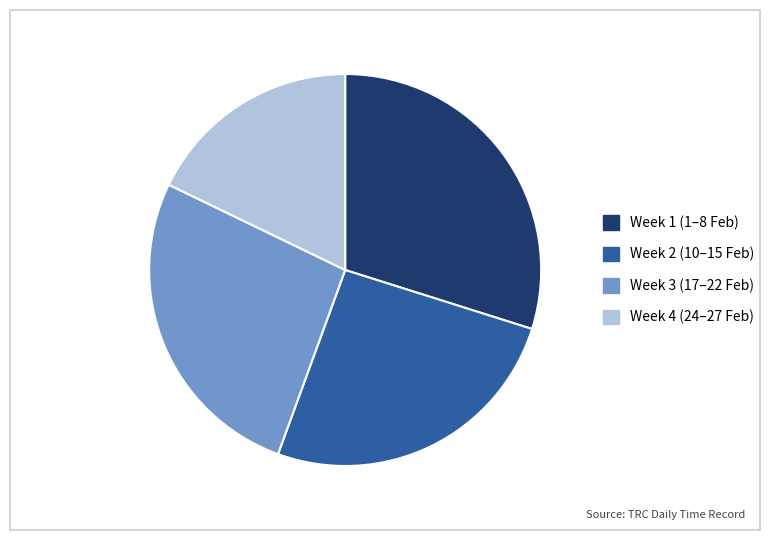

Is there any slice that represents more than half of the pie?

No